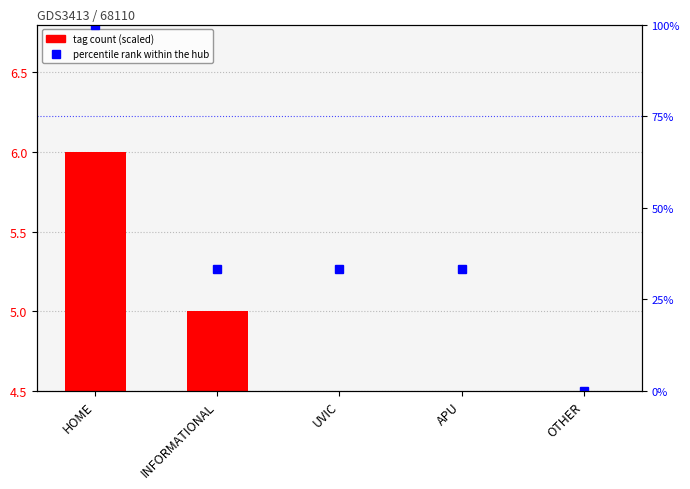

How many values are above zero?

4